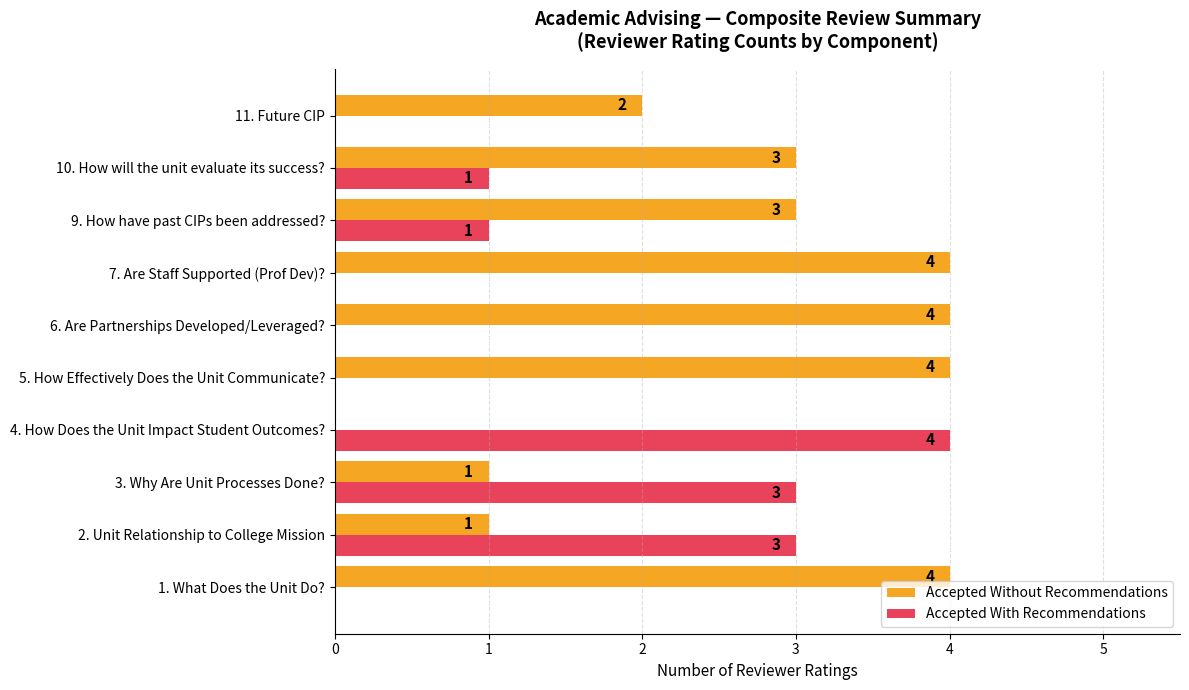

What is the sum of the Accepted Without Recommendations values at 5. How Effectively Does the Unit Communicate? and 4. How Does the Unit Impact Student Outcomes??

4